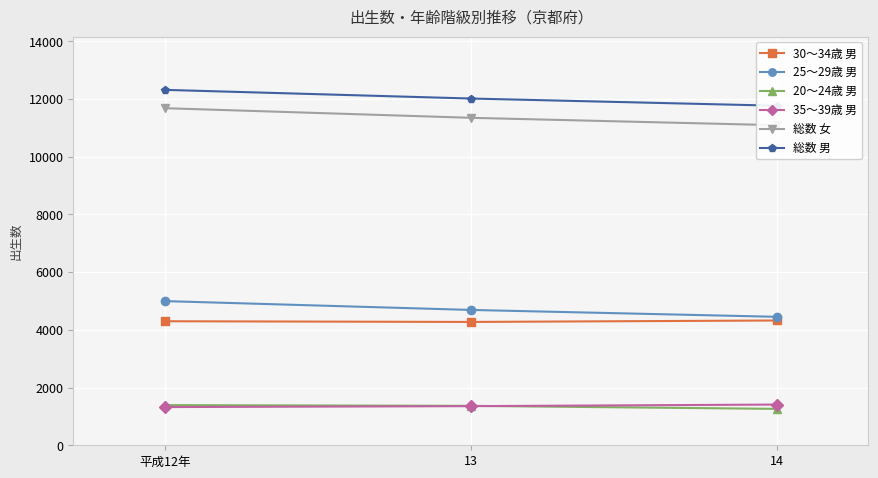

What are all the series names shown in the legend?

30～34歳 男, 25～29歳 男, 20～24歳 男, 35～39歳 男, 総数 女, 総数 男